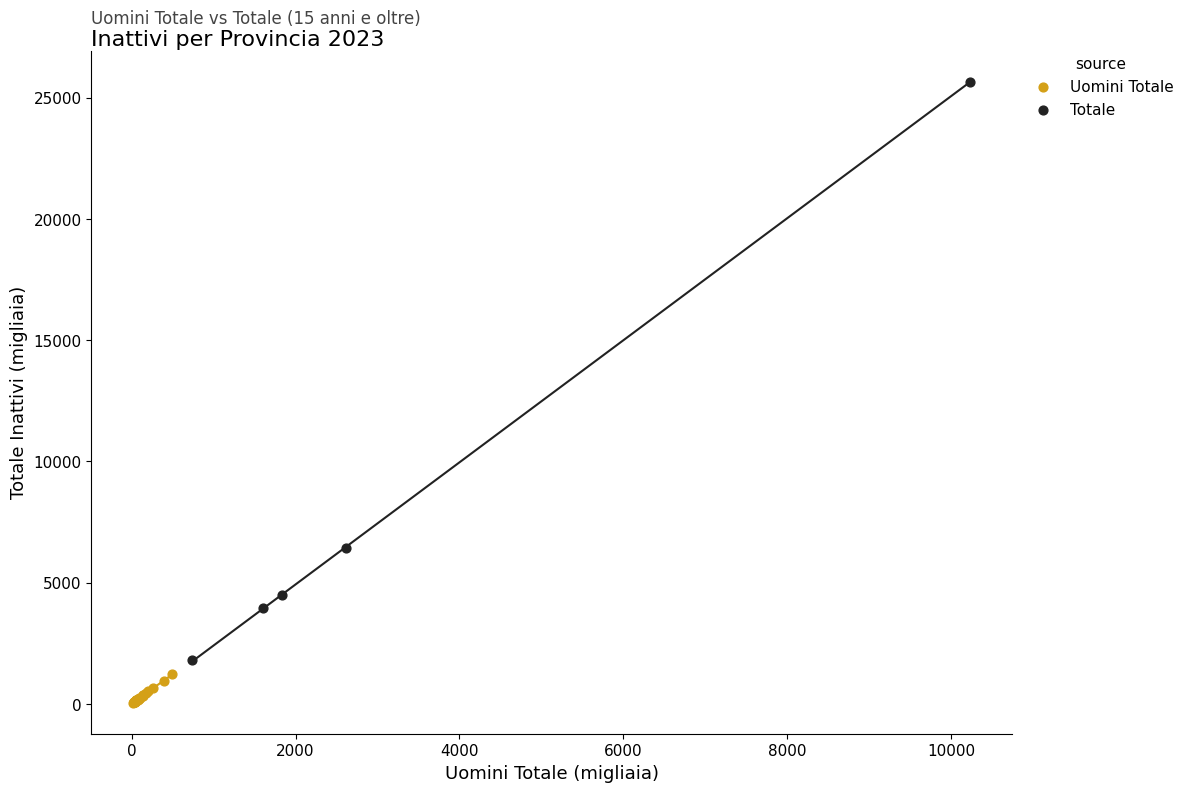

Which series has the widest spread of Y values?

Totale